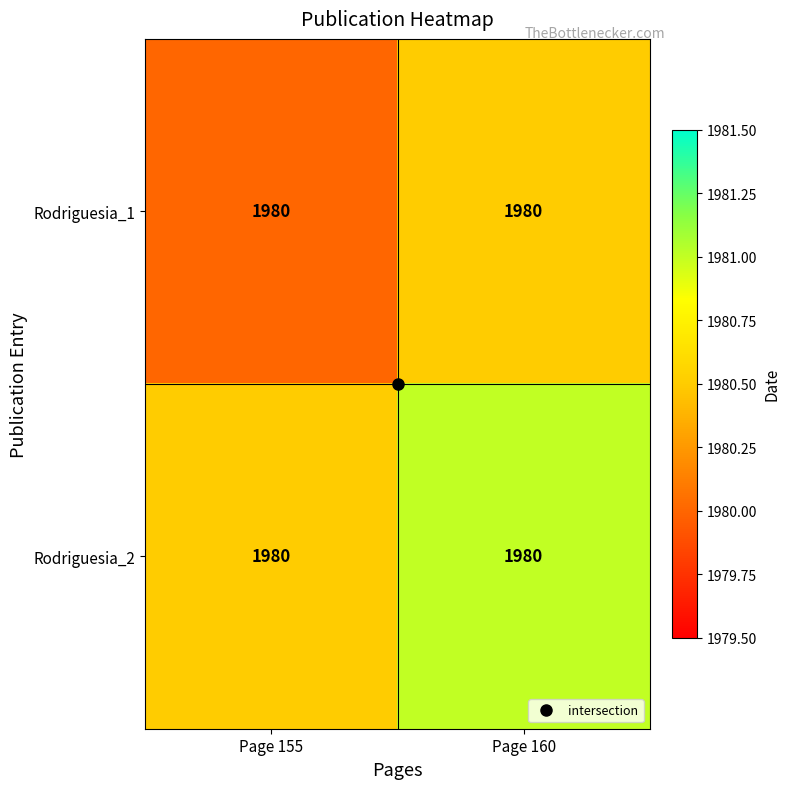

Which category has the highest value in the Rodriguesia_2 series?

Page 160